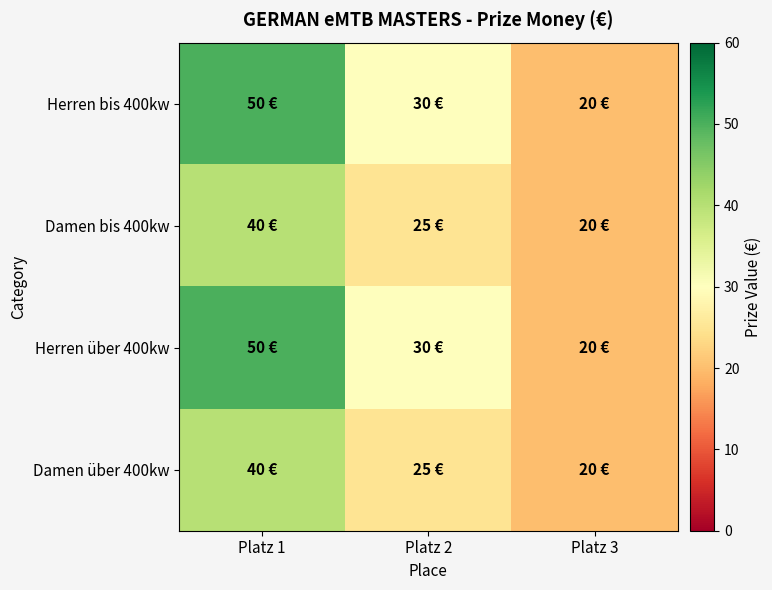

Which has a higher value, Platz 1 or Platz 3?

Platz 1